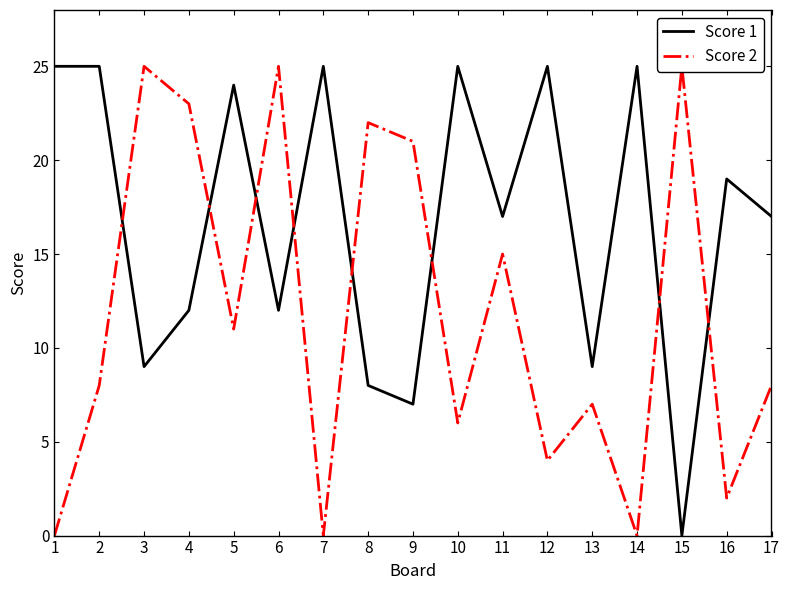

True or false: Score 2 has more than 2 interior local peaks.

True